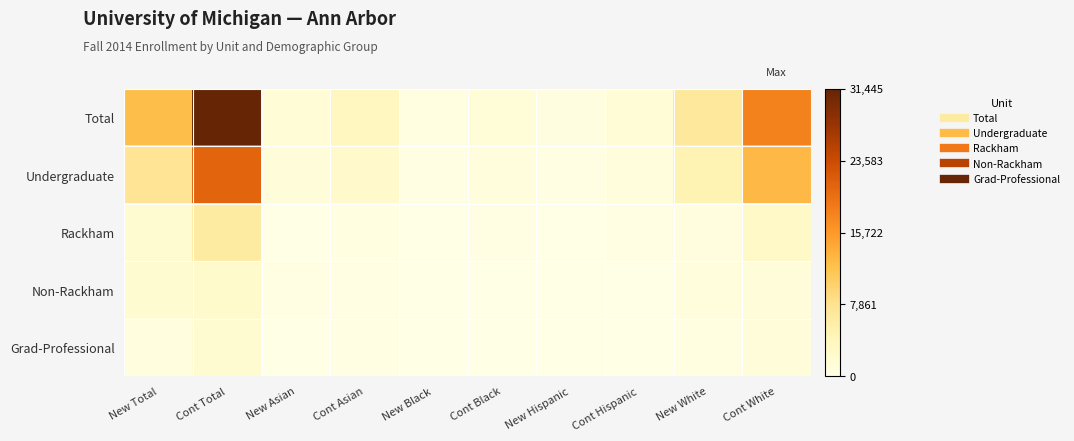

How many distinct data groups are displayed?

5